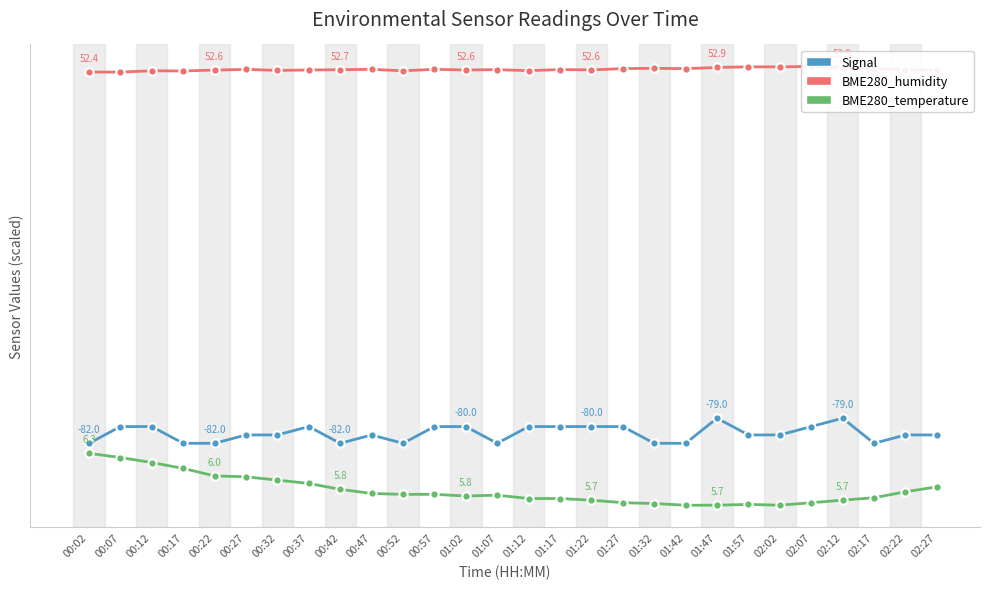

Is it true that BME280_temperature equals 29.5 at 00:47?

False